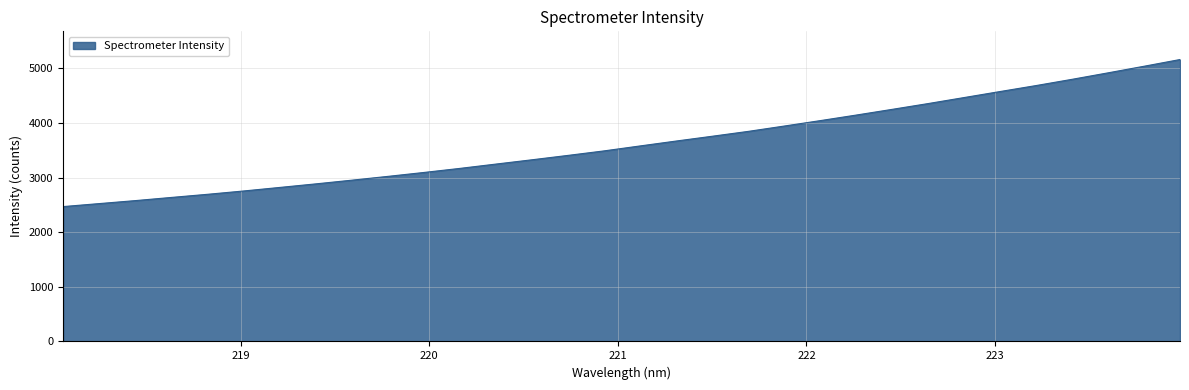

True or false: there are more than 2 points higher than both neighbors.

False